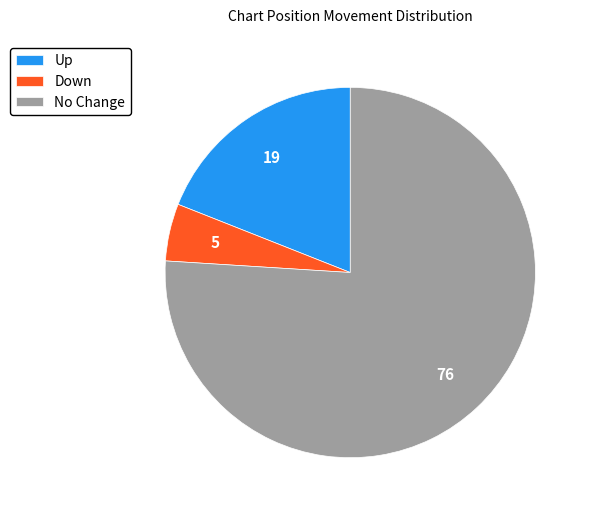

Which category accounts for the majority?

No Change